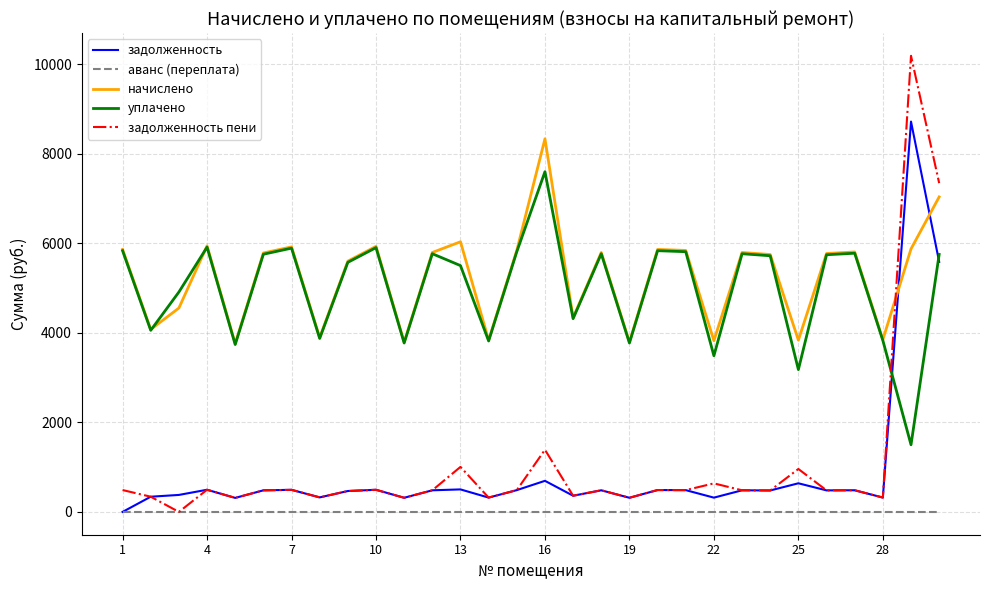

True or false: уплачено and задолженность intersect in this chart.

True